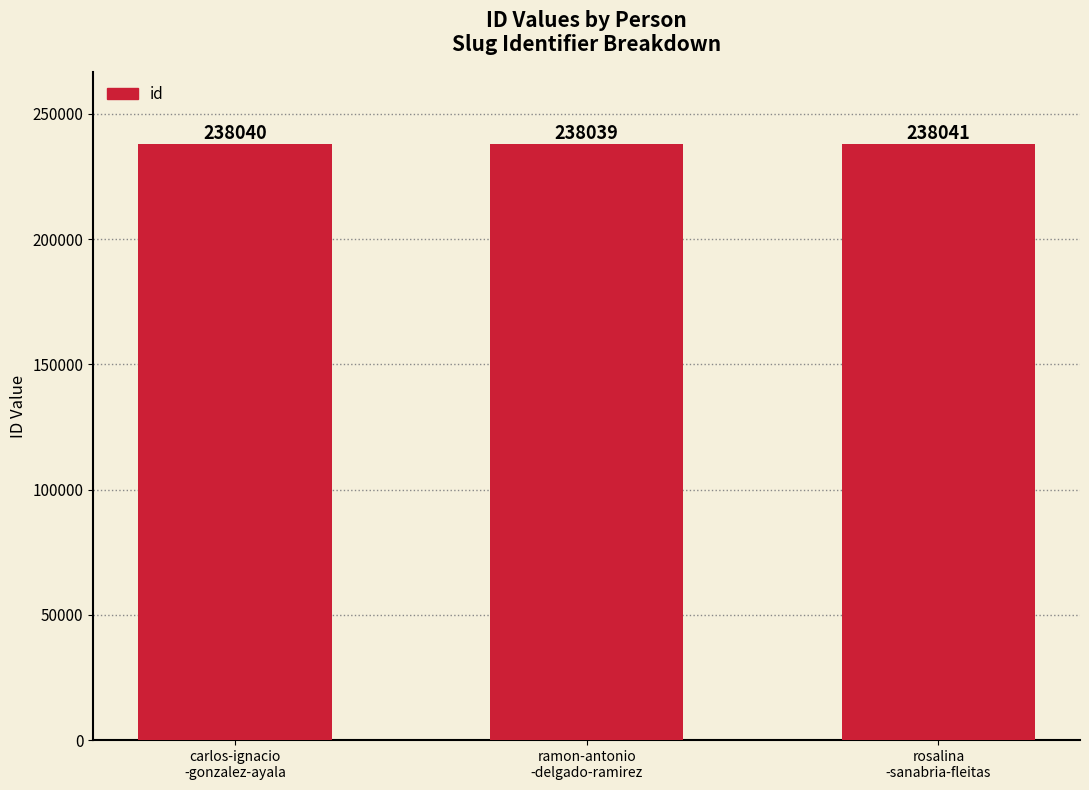

How many bars are there in total?

3